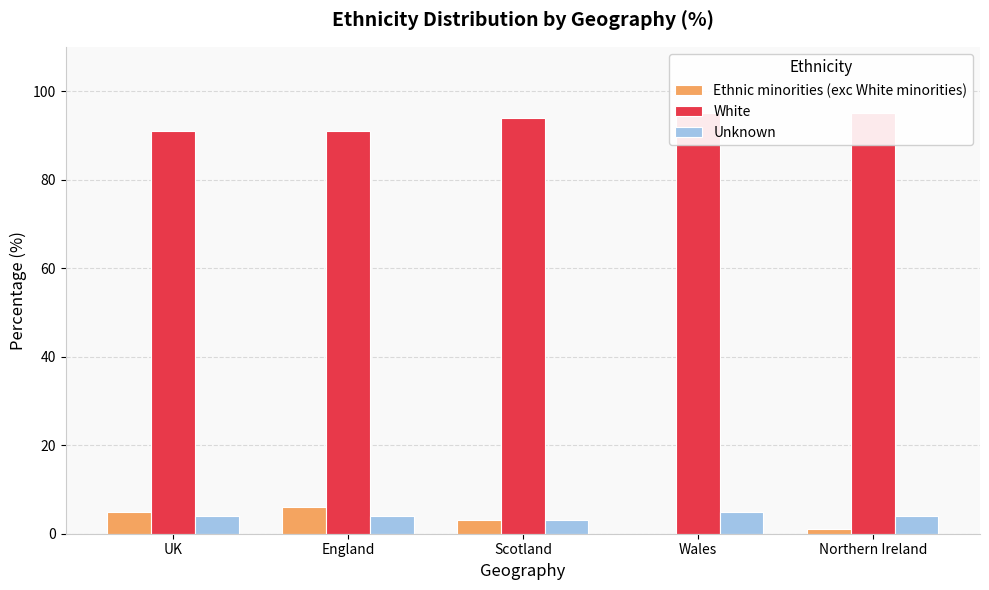

True or false: Unknown has a value of 2 at UK.

False